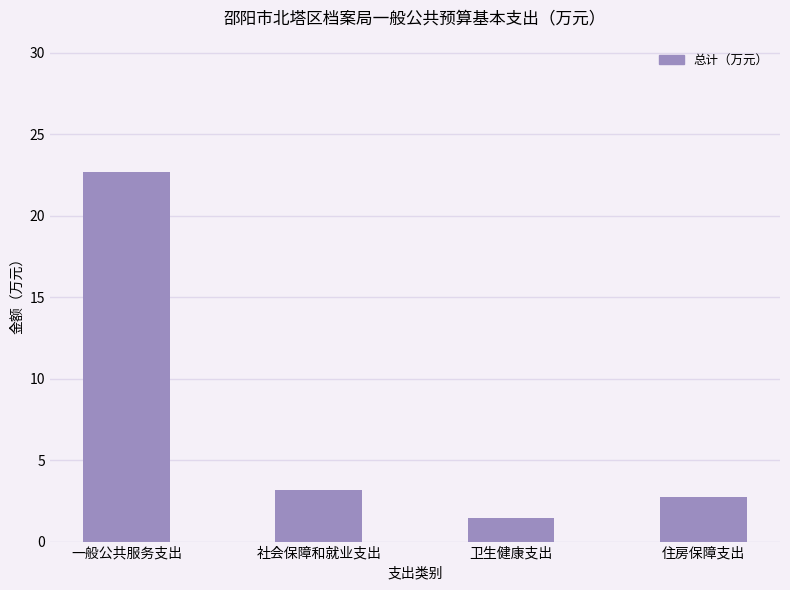

Reading left to right, transcribe all the data shown in this chart.

一般公共服务支出=22.7	社会保障和就业支出=3.2	卫生健康支出=1.4	住房保障支出=2.7